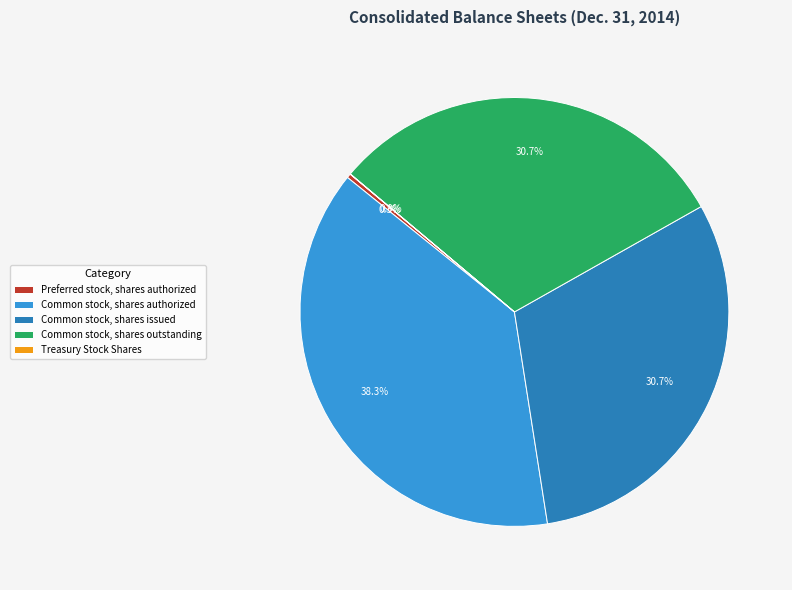

Which category has the biggest portion of the pie?

Common stock, shares authorized